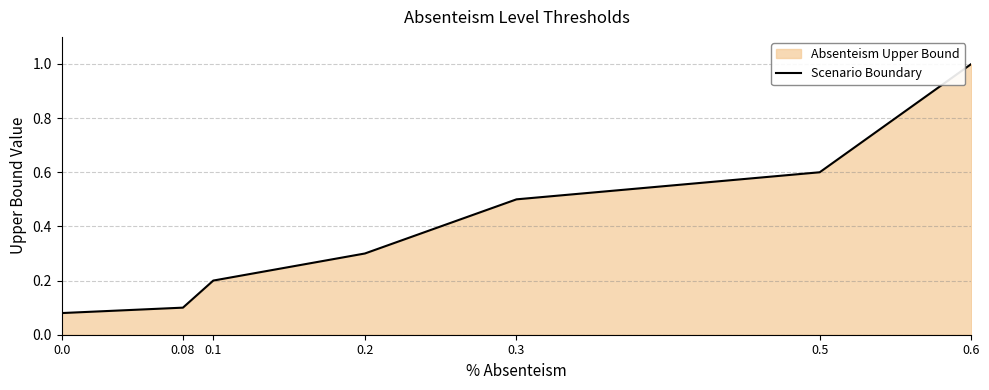

Does the chart have visible grid lines?

Yes